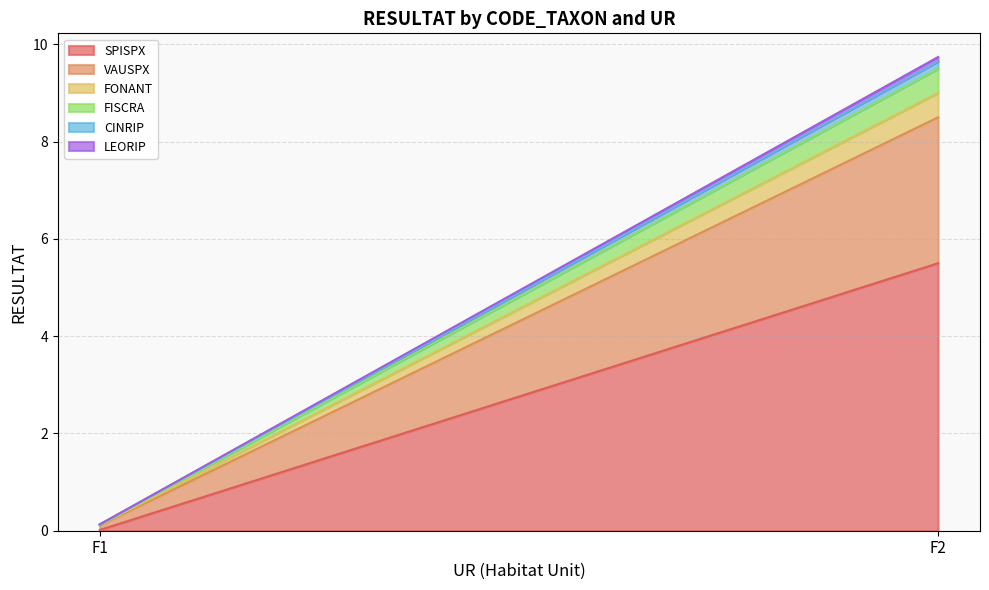

How many data points in SPISPX are less than 5?

1